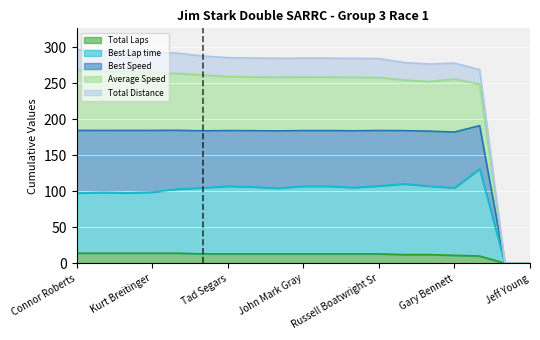

What is the maximum value for Total Laps?

14.0